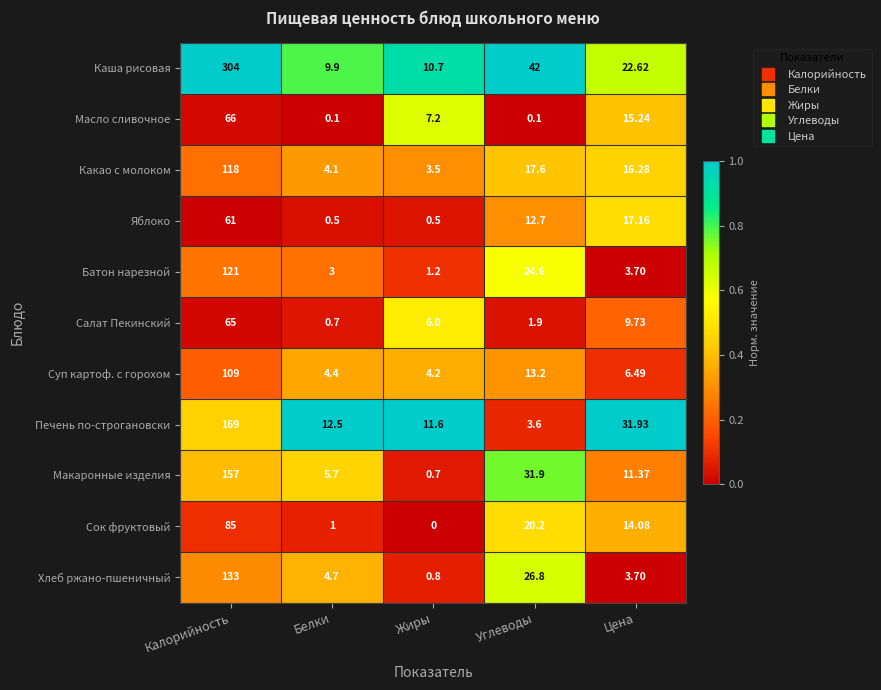

How many categories are shown in the chart?

5